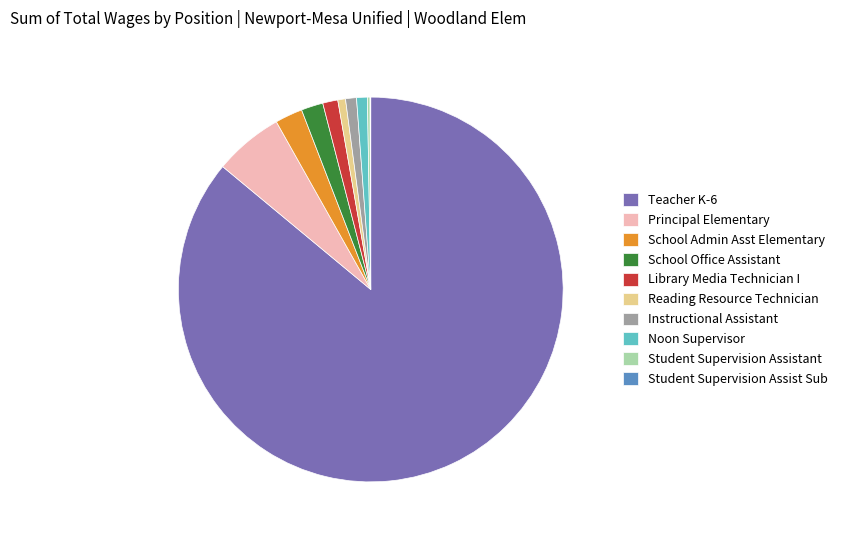

Which slice represents more than half of the pie?

Teacher K-6